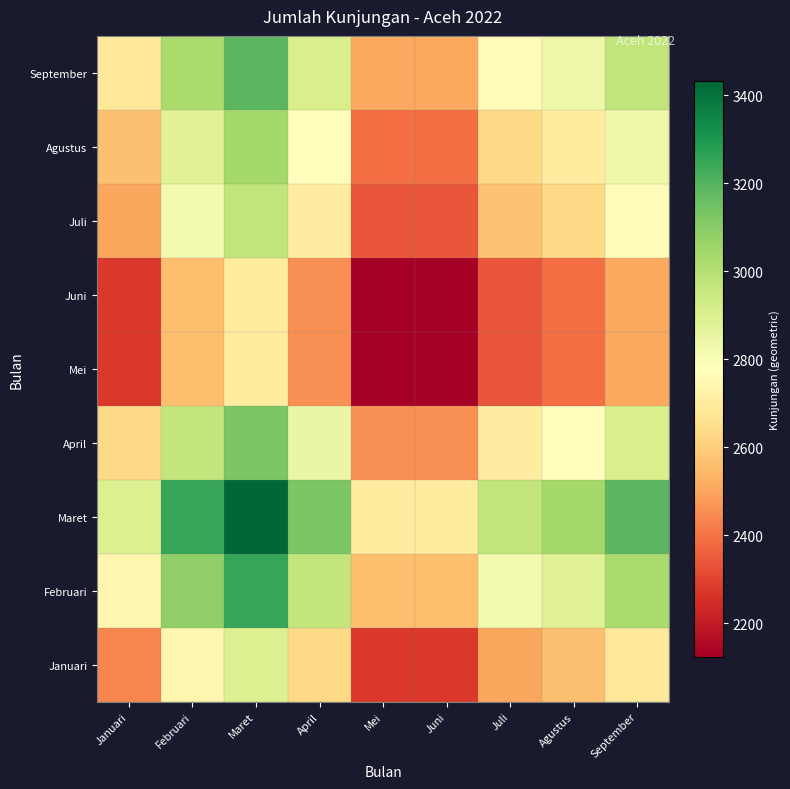

Reading left to right, transcribe all the data shown in this chart.

Januari: Januari=2439.0	Februari=2742.2	Maret=2893.2	April=2634.7	Mei=2276.1	Juni=2276.1	Juli=2505.1	Agustus=2564.8	September=2690.5
Februari: Januari=2742.2	Februari=3083.0	Maret=3252.8	April=2962.1	Mei=2559.0	Juni=2559.0	Juli=2816.5	Agustus=2883.5	September=3025.0
Maret: Januari=2893.2	Februari=3252.8	Maret=3432.0	April=3125.3	Mei=2699.9	Juni=2699.9	Juli=2971.6	Agustus=3042.4	September=3191.6
April: Januari=2634.7	Februari=2962.1	Maret=3125.3	April=2846.0	Mei=2458.6	Juni=2458.6	Juli=2706.1	Agustus=2770.5	September=2906.4
Mei: Januari=2276.1	Februari=2559.0	Maret=2699.9	April=2458.6	Mei=2124.0	Juni=2124.0	Juli=2337.7	Agustus=2393.4	September=2510.8
Juni: Januari=2276.1	Februari=2559.0	Maret=2699.9	April=2458.6	Mei=2124.0	Juni=2124.0	Juli=2337.7	Agustus=2393.4	September=2510.8
Juli: Januari=2505.1	Februari=2816.5	Maret=2971.6	April=2706.1	Mei=2337.7	Juni=2337.7	Juli=2573.0	Agustus=2634.3	September=2763.5
Agustus: Januari=2564.8	Februari=2883.5	Maret=3042.4	April=2770.5	Mei=2393.4	Juni=2393.4	Juli=2634.3	Agustus=2697.0	September=2829.3
September: Januari=2690.5	Februari=3025.0	Maret=3191.6	April=2906.4	Mei=2510.8	Juni=2510.8	Juli=2763.5	Agustus=2829.3	September=2968.0